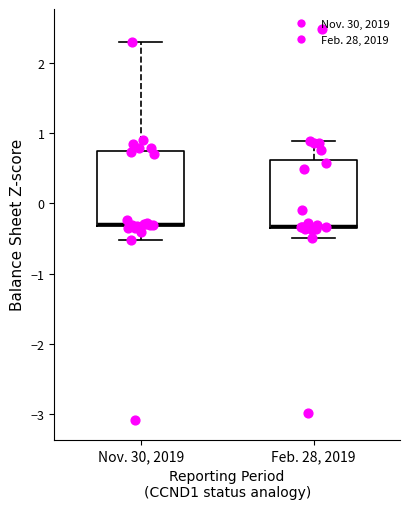

Where does the upper whisker of the box for Feb. 28, 2019 end on the y-axis? The values are not printed on the chart, so give them approximately, as read against the axis.

0.9